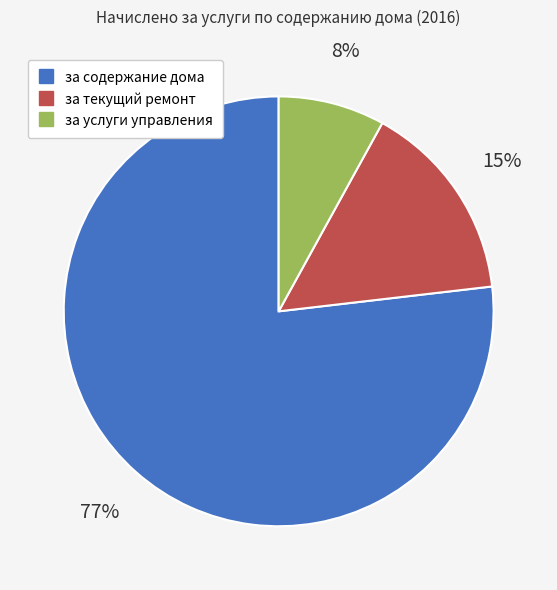

To the nearest percent, what is the combined percentage of за текущий ремонт and за содержание дома?

92%